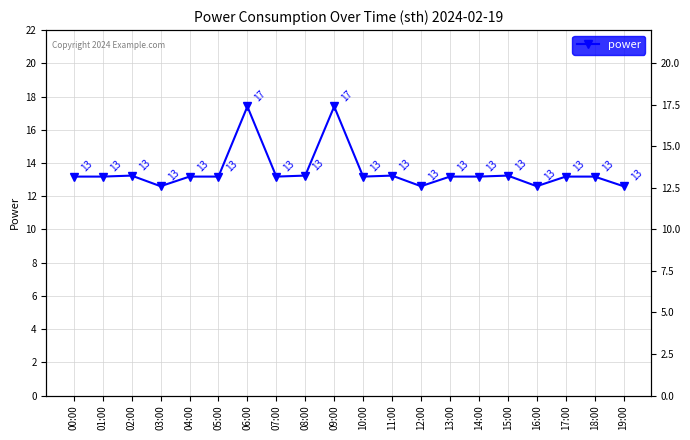

Which label corresponds to the smallest value in the chart?

03:00